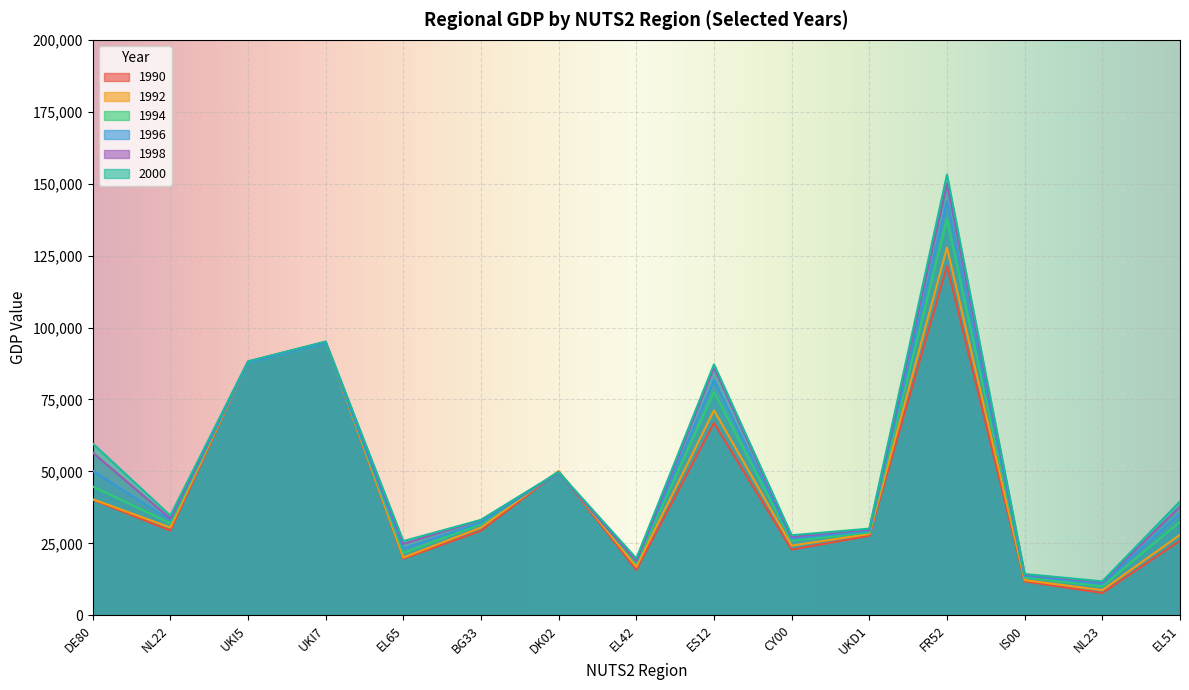

Between NL23 and DE80, which is larger?

DE80